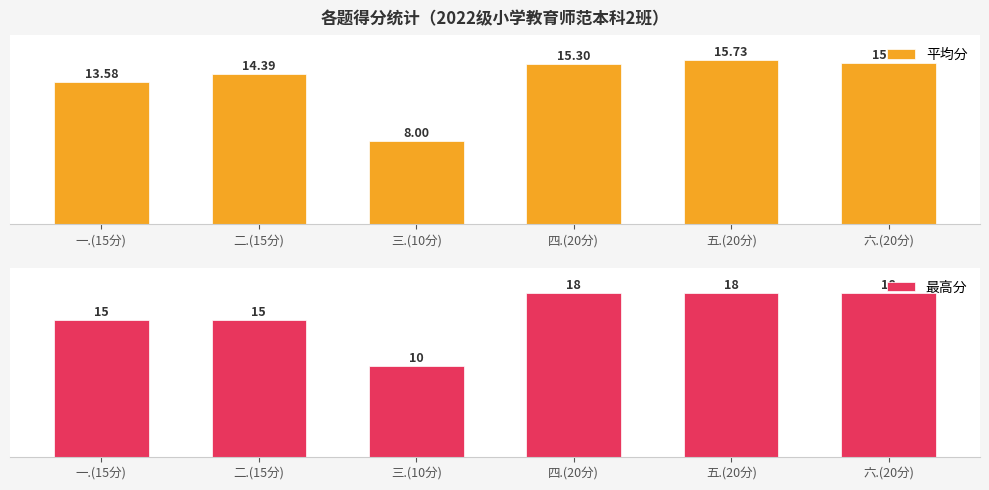

Which series changed the most between 一.(15分) and 四.(20分)?

最高分